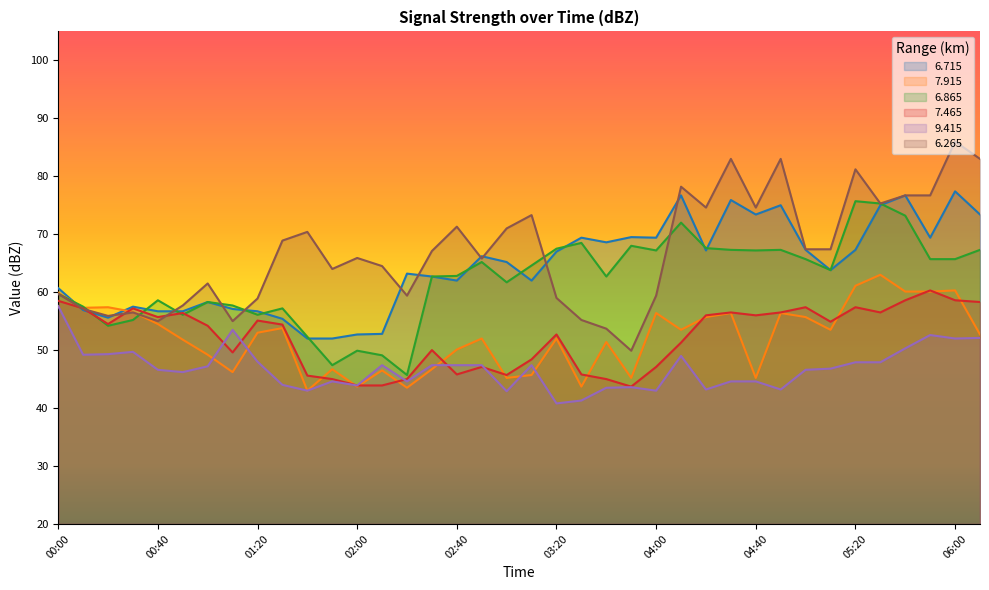

Between 05:00 and 00:30, which is larger?

05:00